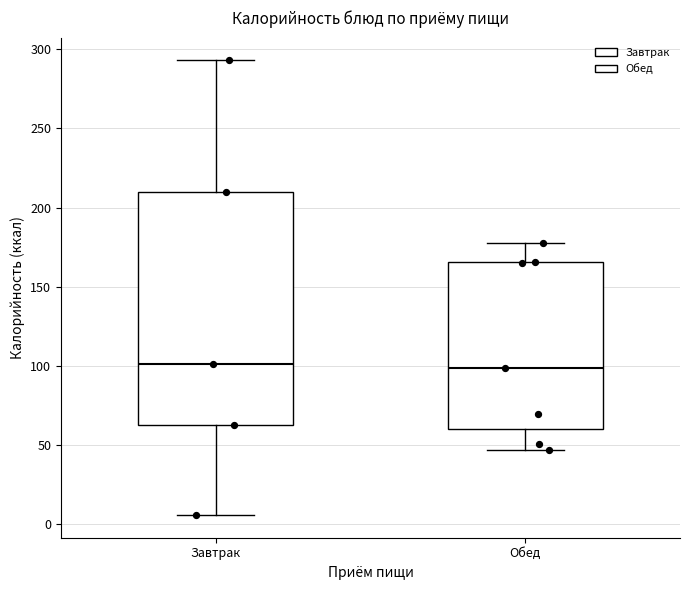

Reading left to right, transcribe this box plot: for each box, give where its median line is, the range the box spans, and where its two whiskers end, as read against the y-axis. The values are not printed on the chart, so give them approximately, as read against the axis.

Завтрак: median 100, box 65 to 210, whiskers 5 to 295
Обед: median 100, box 60 to 165, whiskers 45 to 180